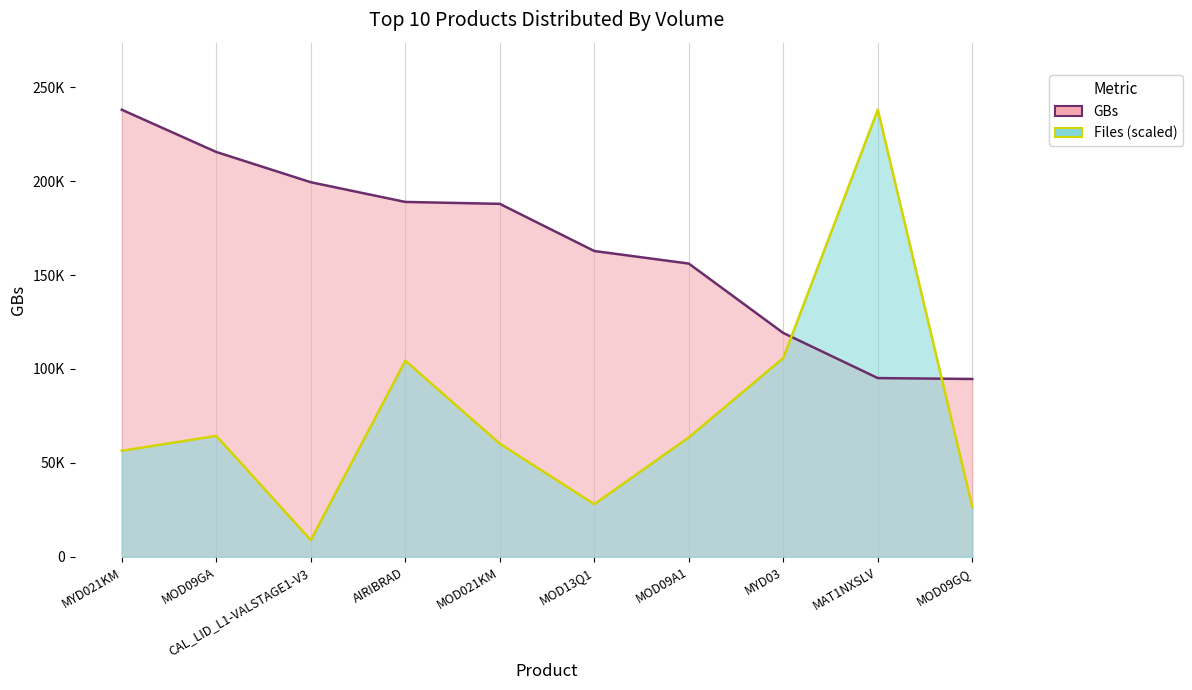

Between MYD03 and CAL_LID_L1-VALSTAGE1-V3, which is larger?

CAL_LID_L1-VALSTAGE1-V3